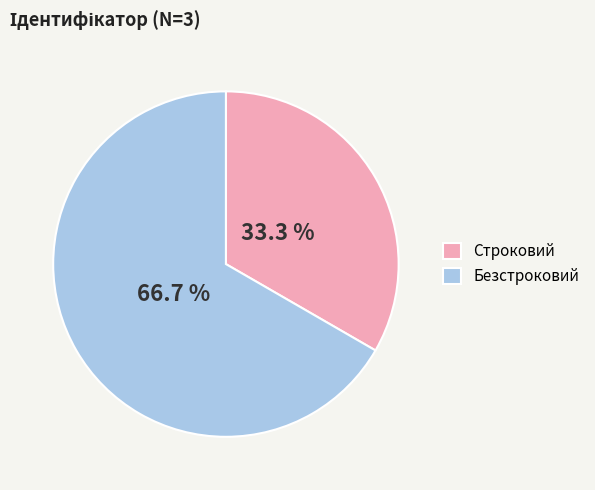

Which slice is the largest?

Безстроковий